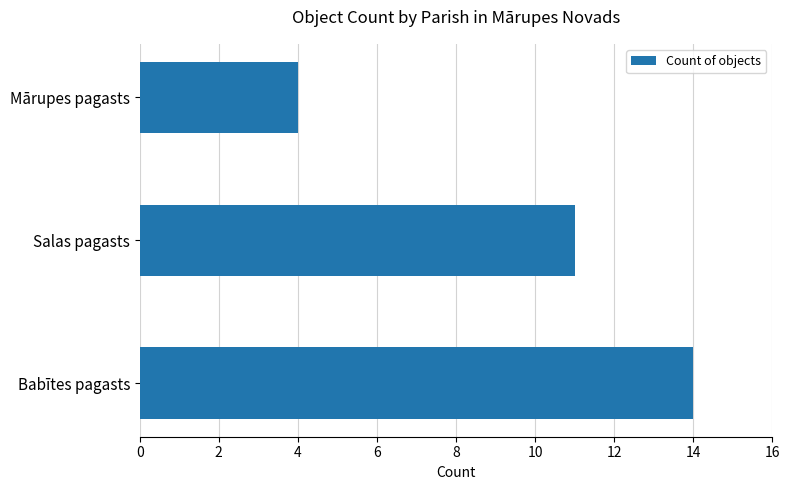

Between Babītes pagasts and Mārupes pagasts, which is larger?

Babītes pagasts